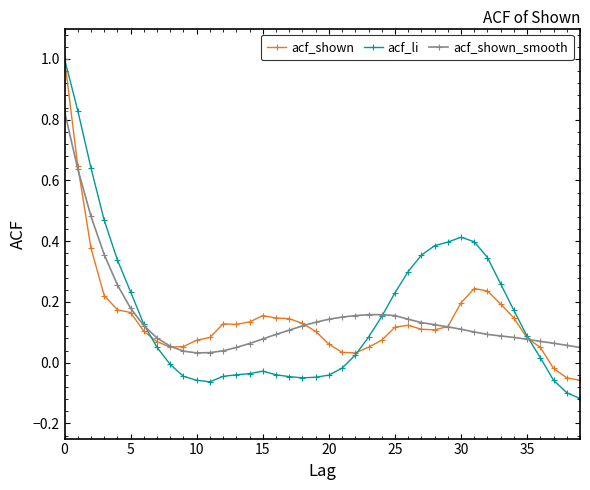

True or false: acf_li has more than 0 interior local peaks.

True